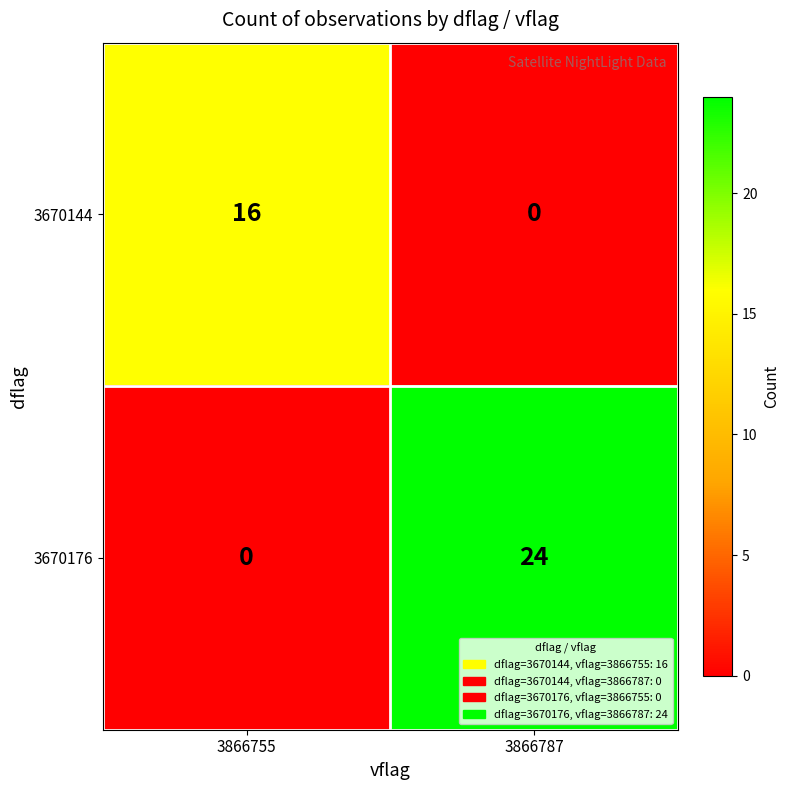

List the series in order of their overall mean, lowest first.

3670144, 3670176